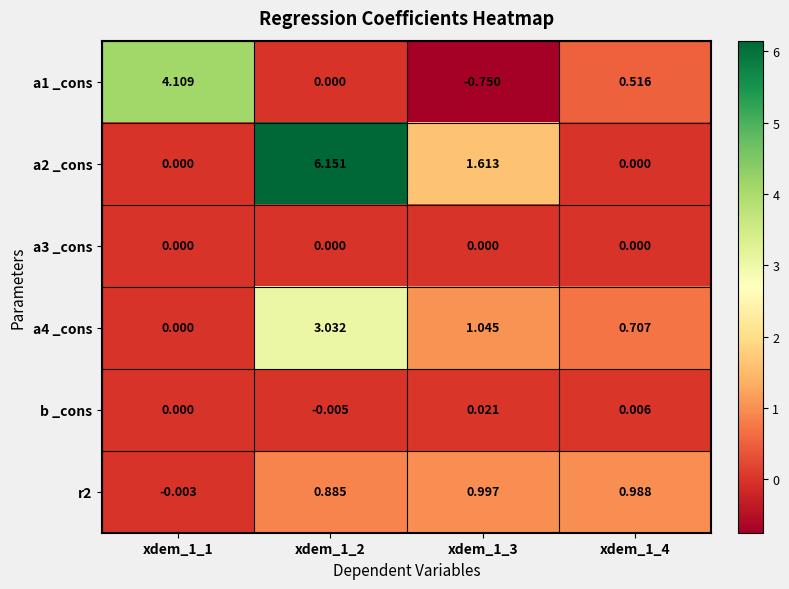

At xdem_1_3, list the series in order from largest to smallest.

a2 _cons, a4 _cons, r2, b _cons, a3 _cons, a1 _cons